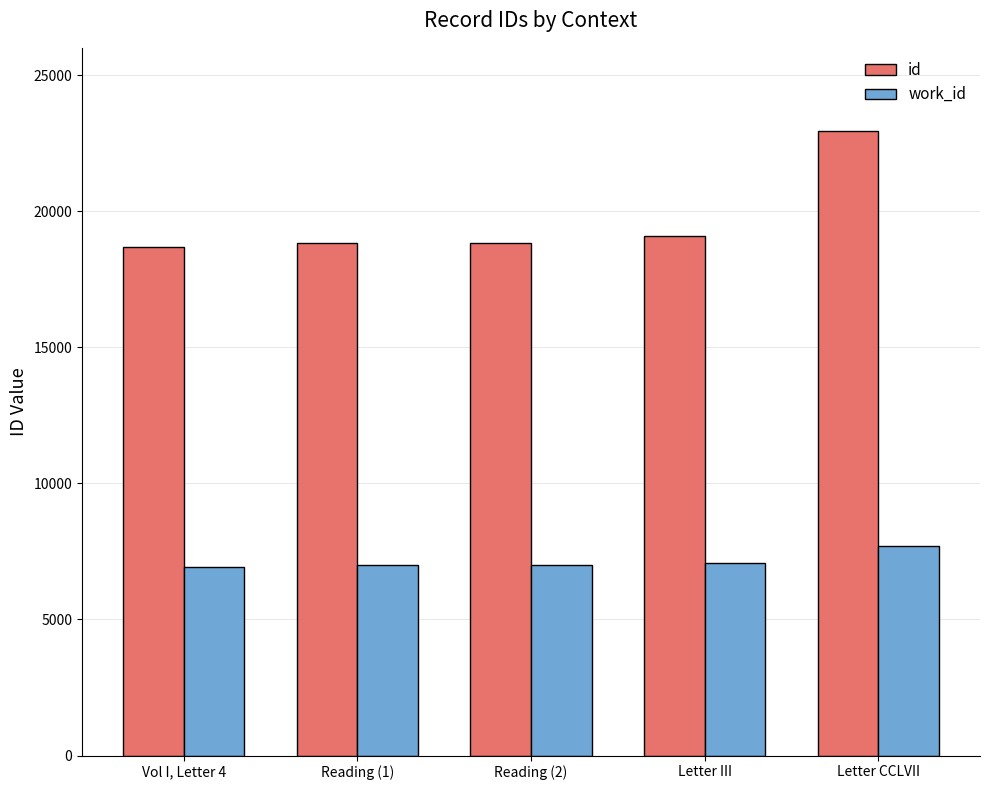

At which label is id closest to 20812?

Letter III